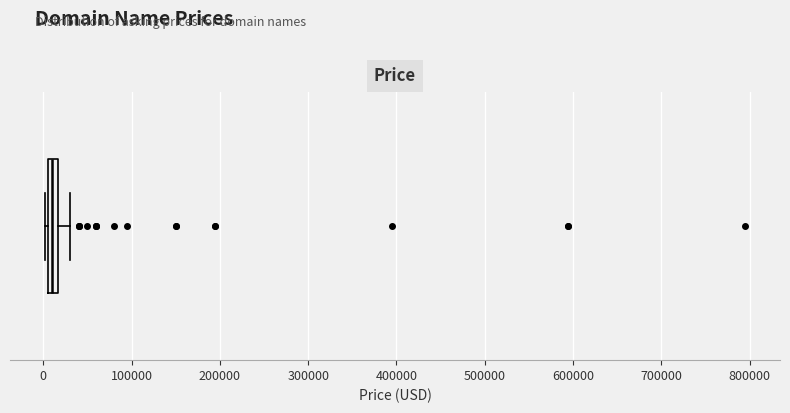

Where does the median line of the box sit on the x-axis? The values are not printed on the chart, so give them approximately, as read against the axis.

10000